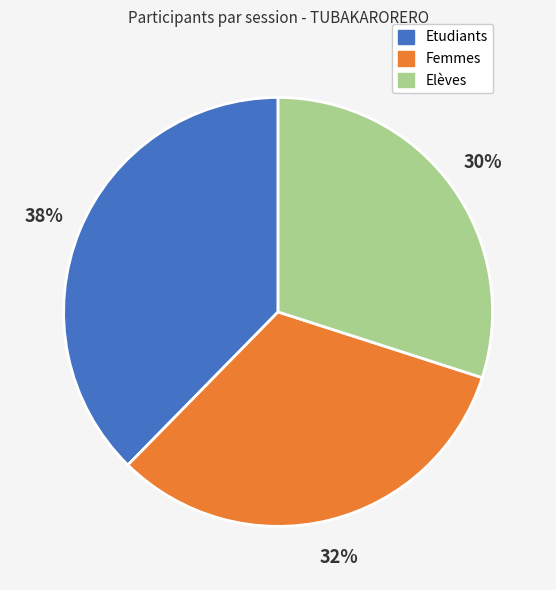

To the nearest percent, what portion does Elèves represent?

30%